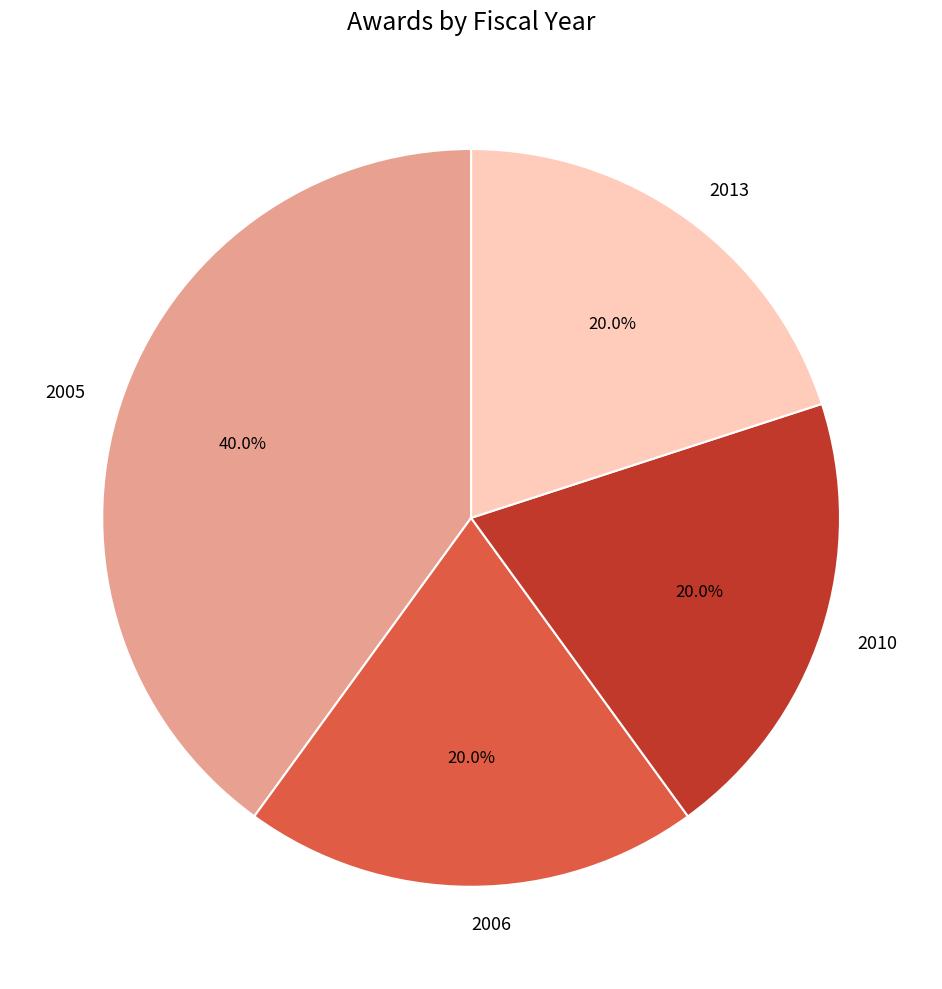

What portion of the pie excludes 2010?

80.0%